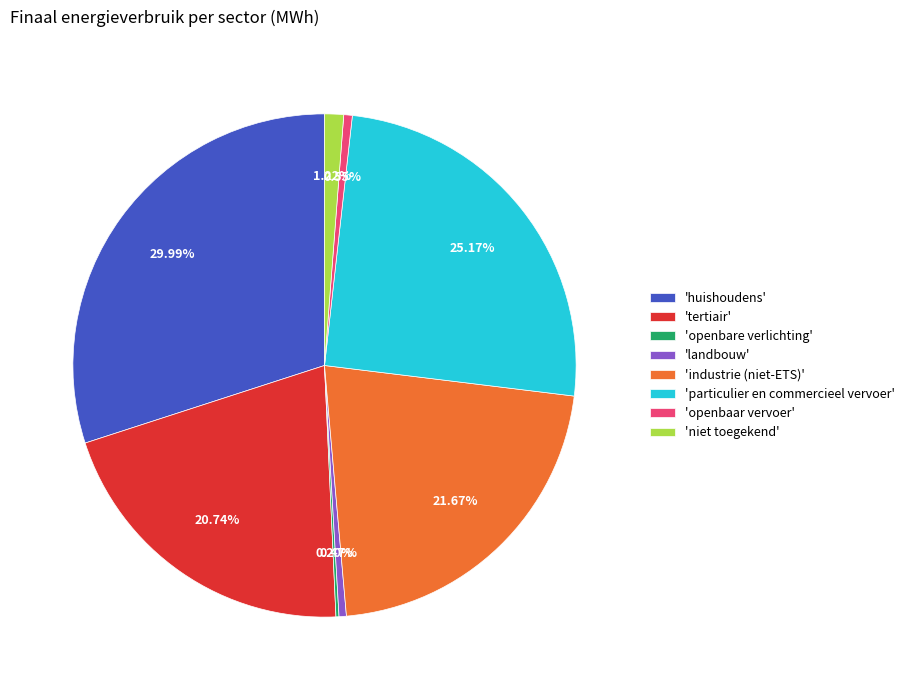

What is the largest slice in the pie chart?

'huishoudens'